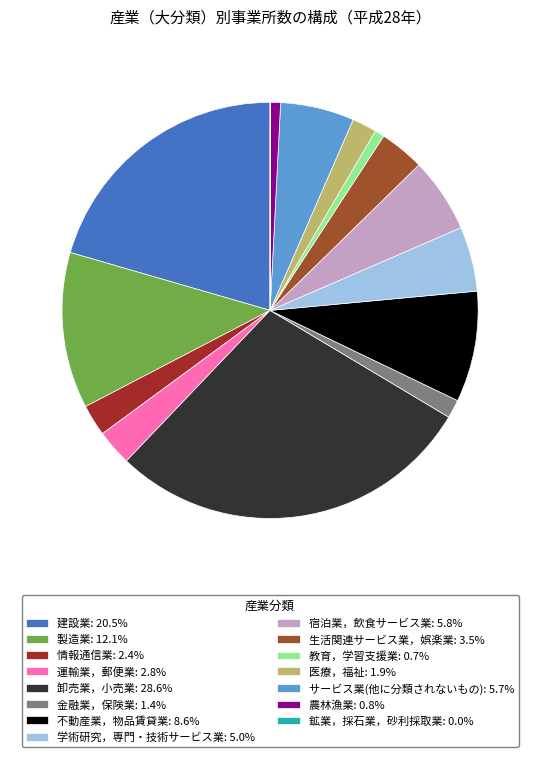

Is there any slice that represents more than half of the pie?

No